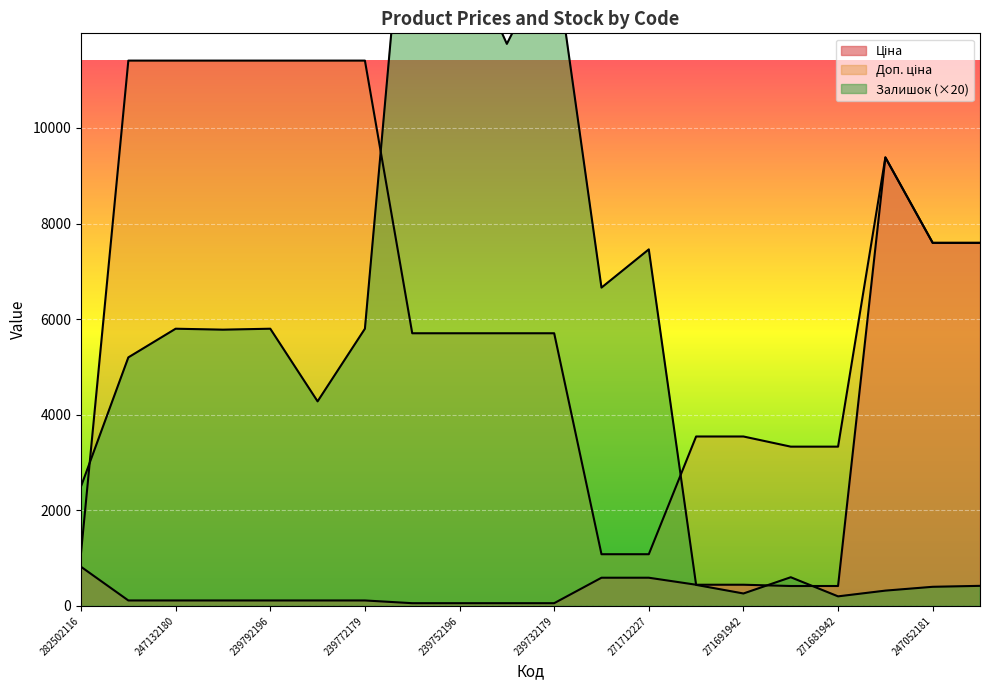

The Залишок series shows 663.8 at 247052181. True or false?

False